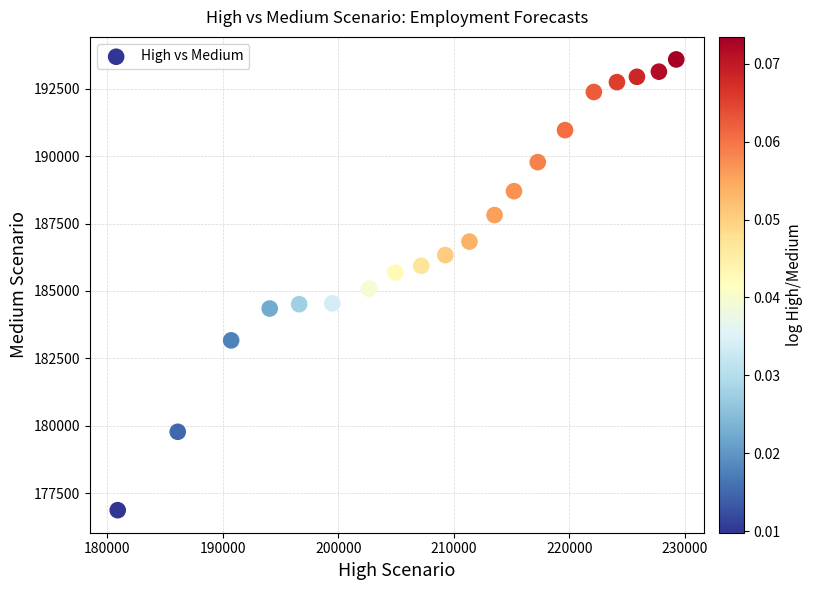

What is the range of X values (max minus min)?

48351.2